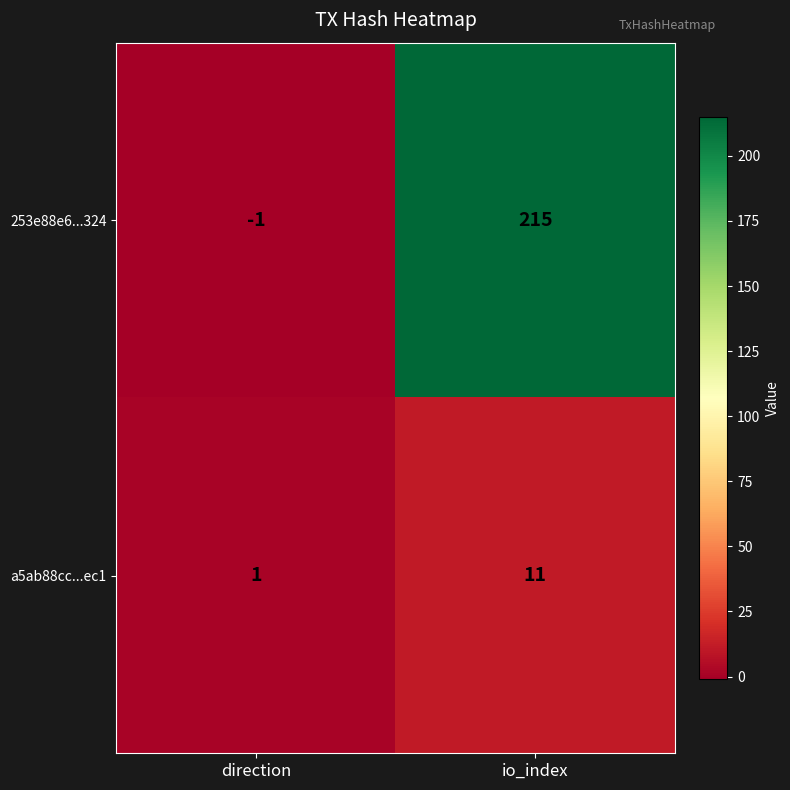

List the labels in order of 253e88e6...324 value, largest first.

io_index, direction